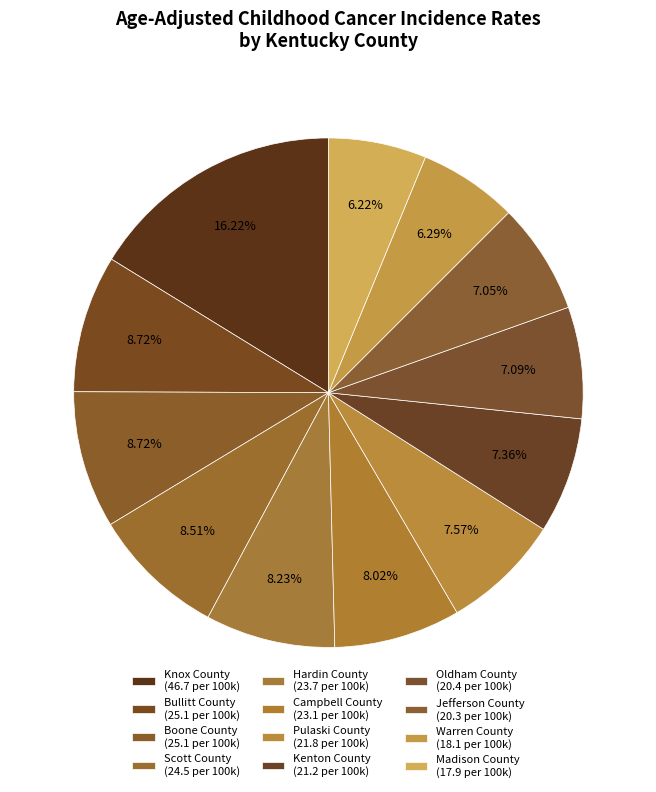

To the nearest percent, what portion does Oldham County represent?

7%